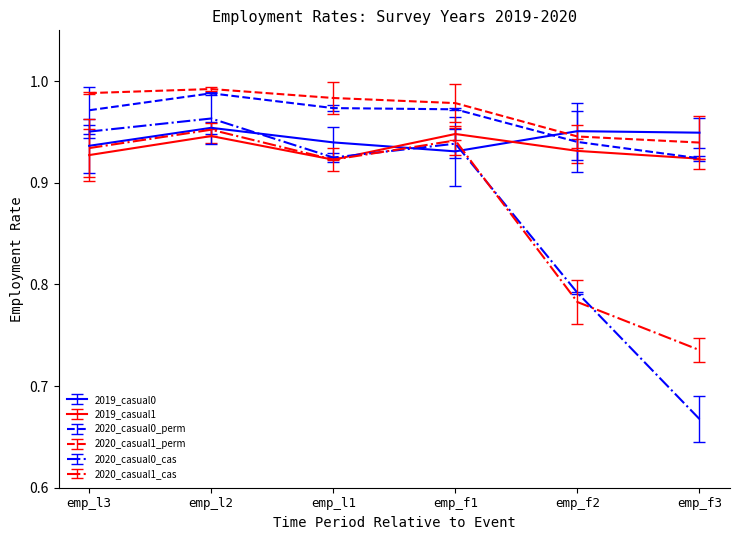

True or false: 2020_casual1_perm and 2020_casual1_cas intersect in this chart.

False